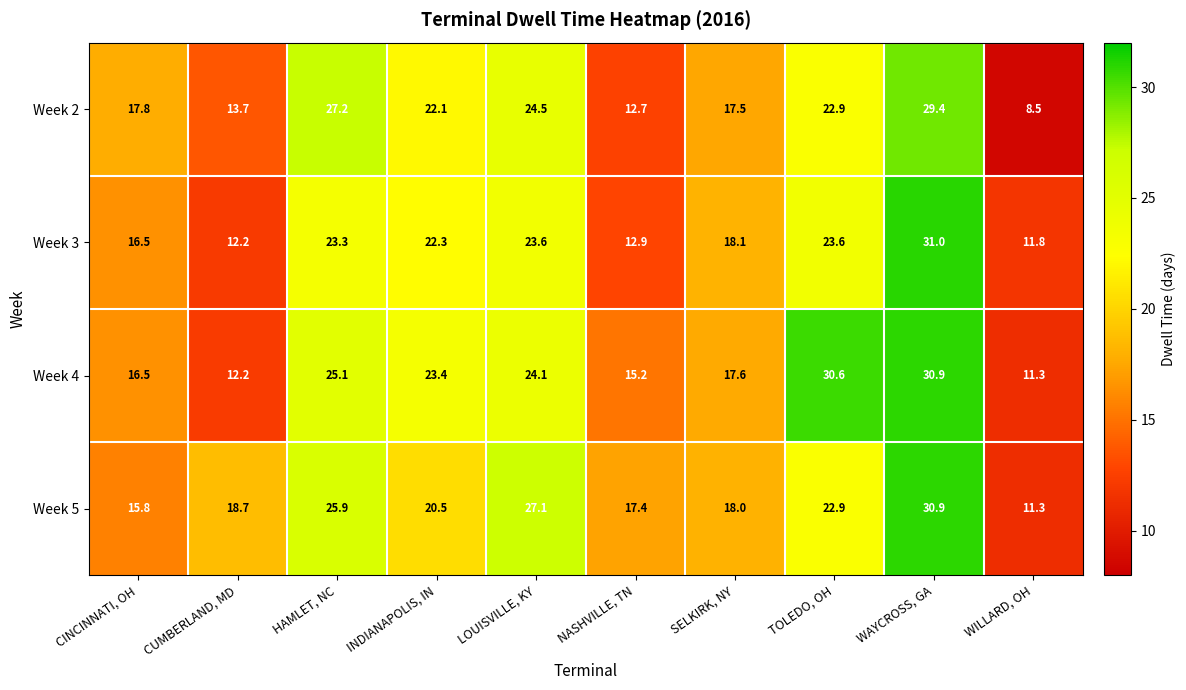

List the labels in order of Week 5 value, smallest first.

WILLARD, OH, CINCINNATI, OH, NASHVILLE, TN, SELKIRK, NY, CUMBERLAND, MD, INDIANAPOLIS, IN, TOLEDO, OH, HAMLET, NC, LOUISVILLE, KY, WAYCROSS, GA